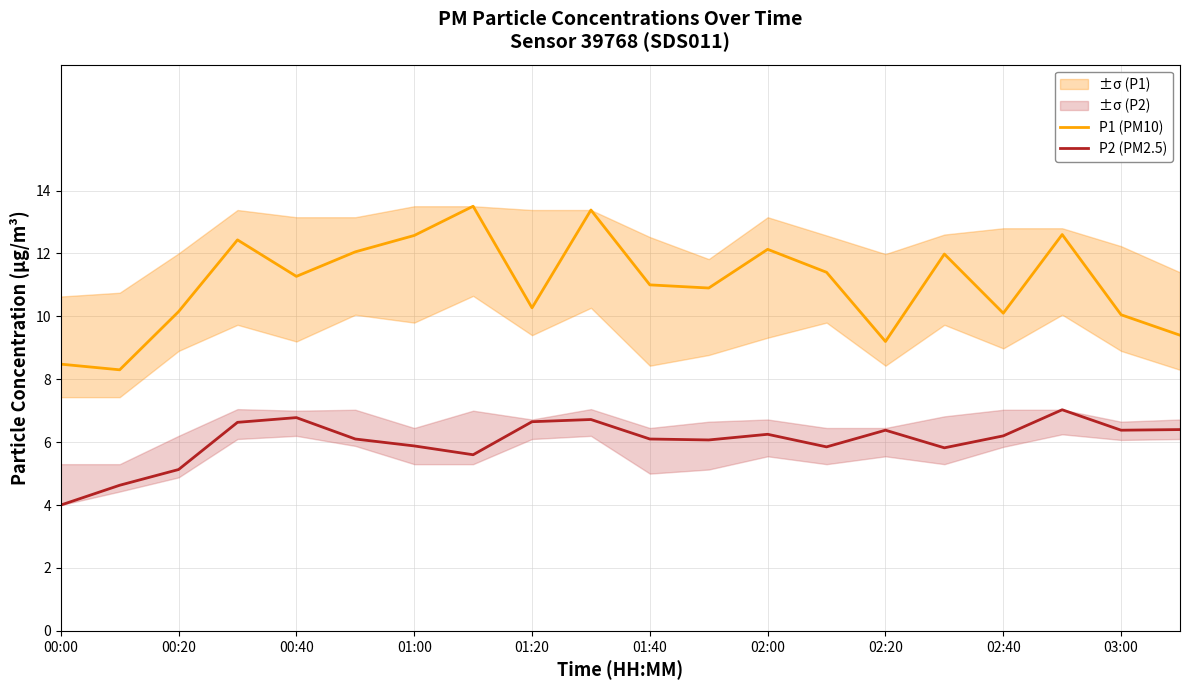

Does the chart have visible grid lines?

Yes